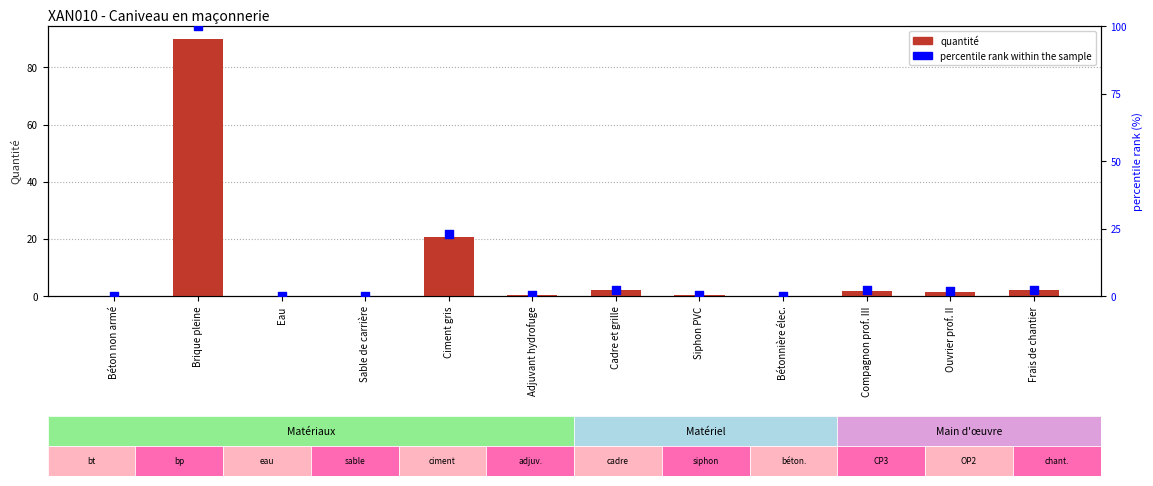

At how many categories does at least one series exceed 57?

1